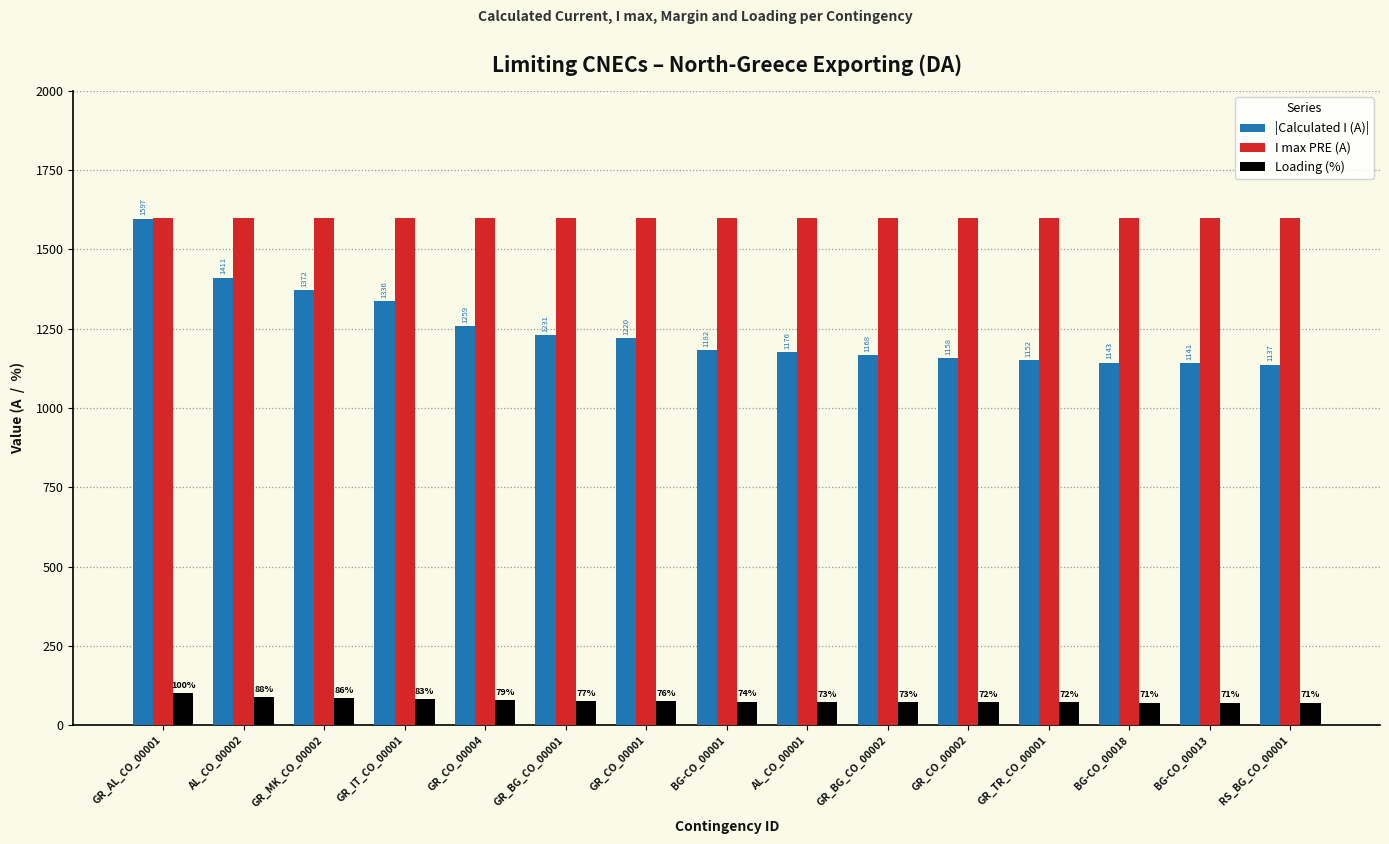

Which series has the largest range (max minus min)?

|Calculated I (A)|